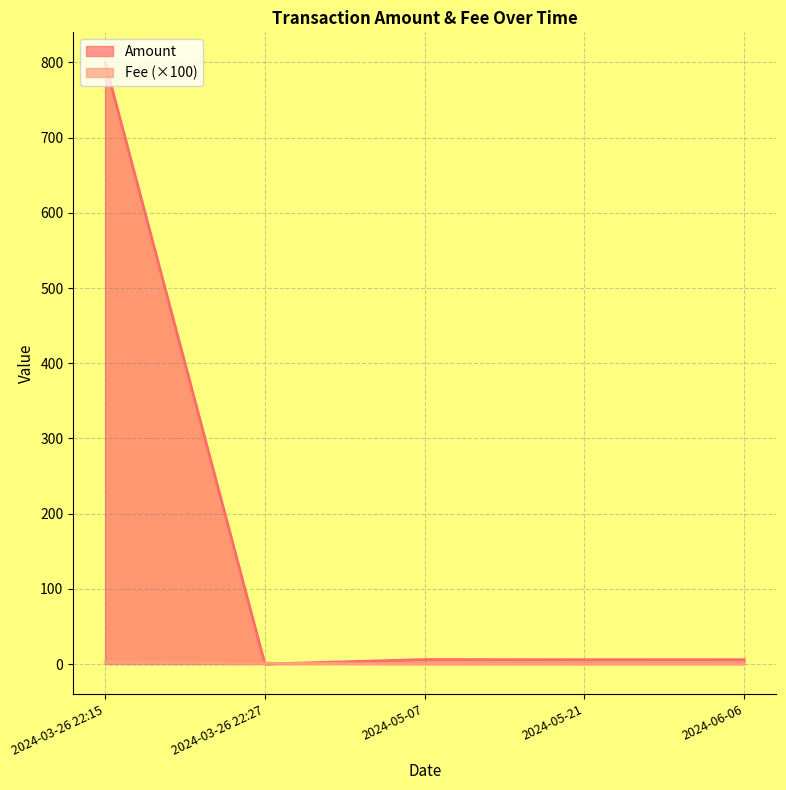

Which series has the widest spread of values?

Amount